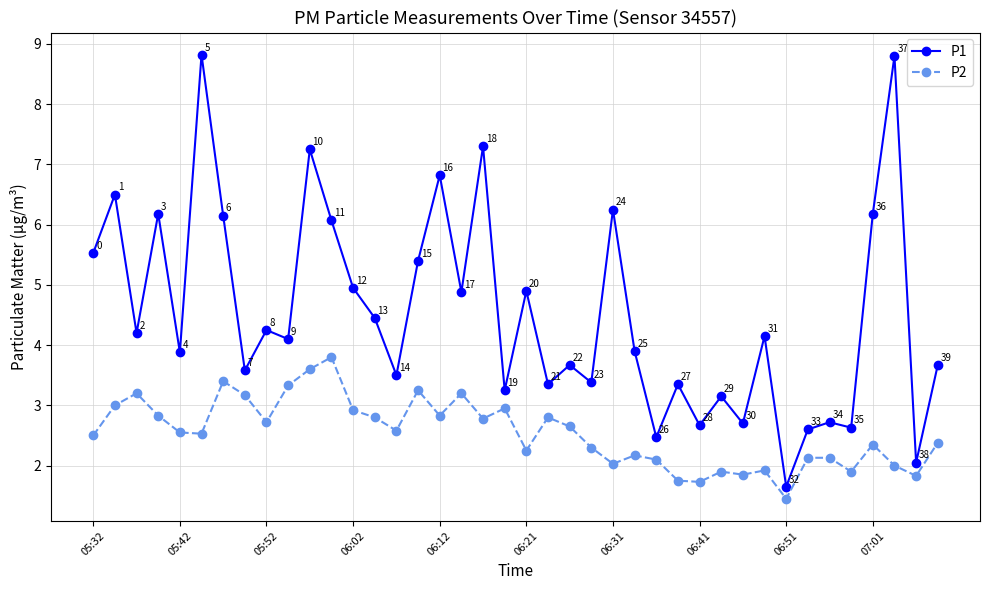

In P2, how many points are lower than both neighbors (excluding endpoints)?

12